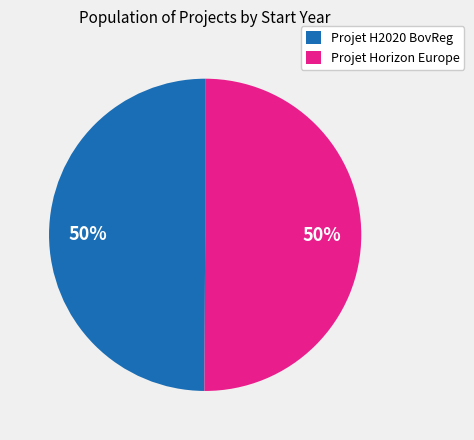

What is the ratio of the value at Projet Horizon Europe to the value at Projet H2020 BovReg?

1.0